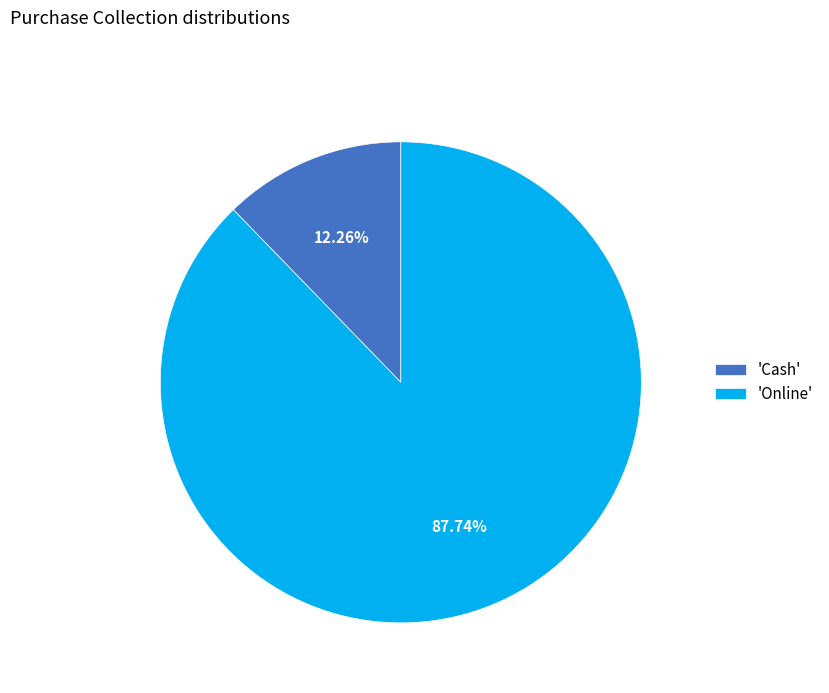

Combined, do 'Online' and 'Cash' account for over 50%?

Yes